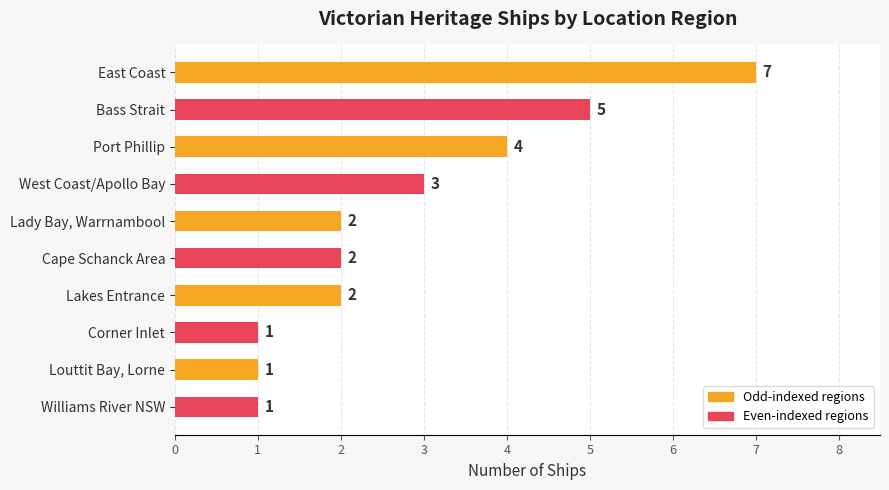

Which has a higher value, Port Phillip or Corner Inlet?

Port Phillip